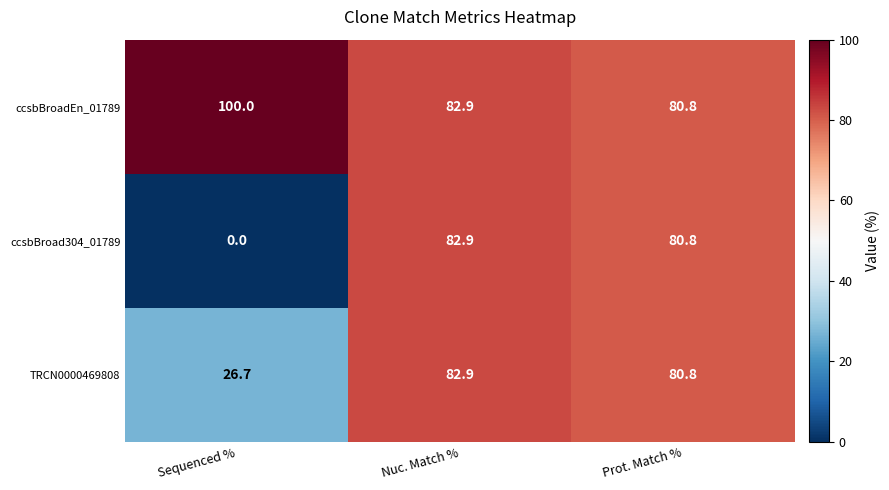

Rank the series by their average value, from lowest to highest.

ccsbBroad304_01789, TRCN0000469808, ccsbBroadEn_01789